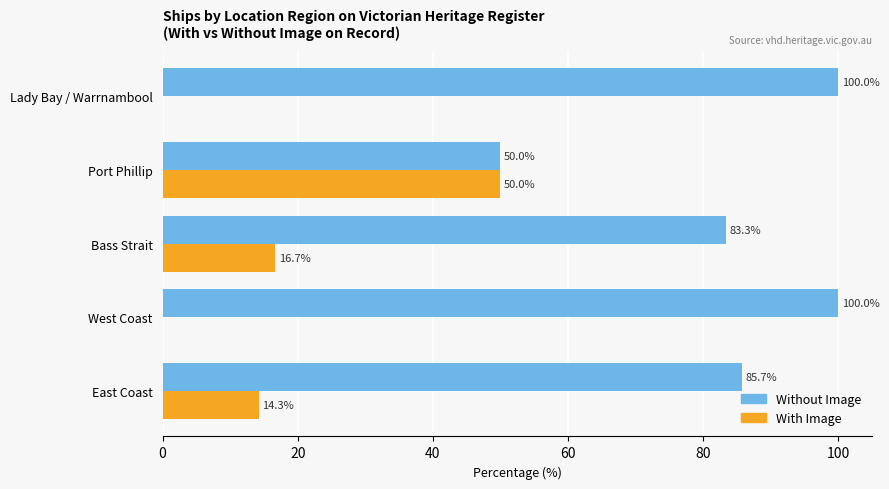

What is the total value across all series at East Coast?

100.0